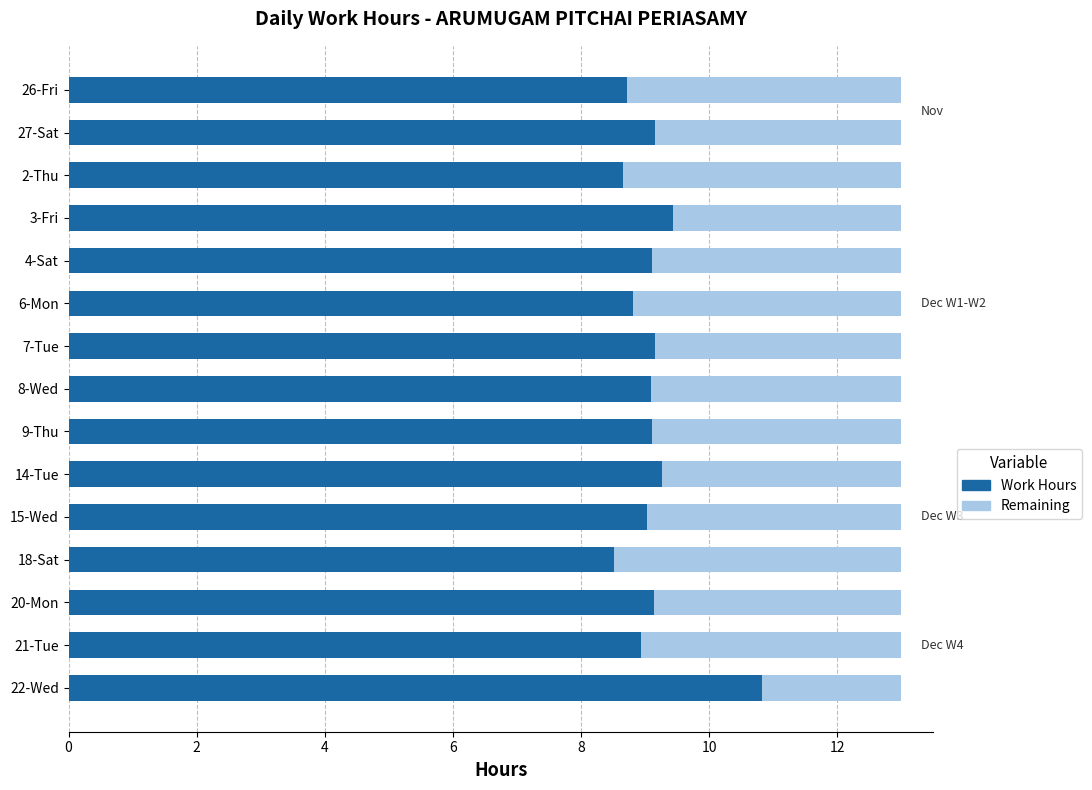

Read the Work Hours value at 8-Wed.

9.1